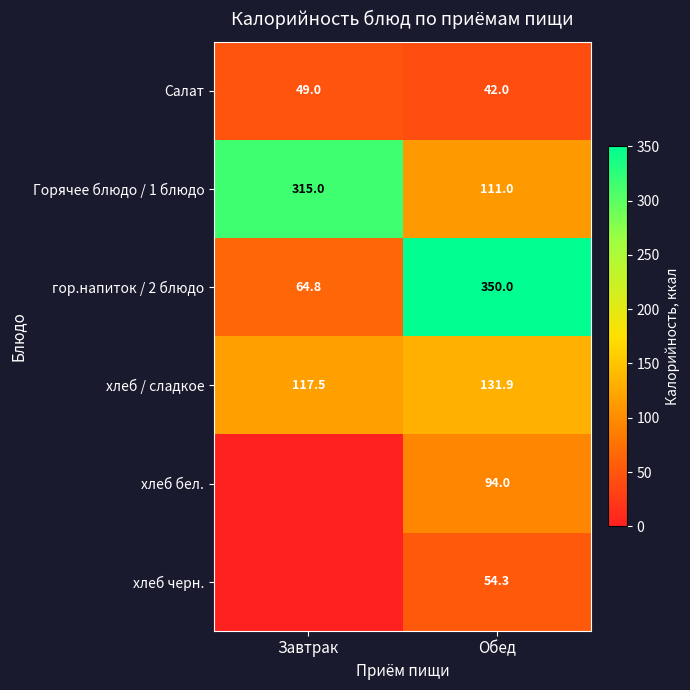

How many data points in Салат are less than 49?

1